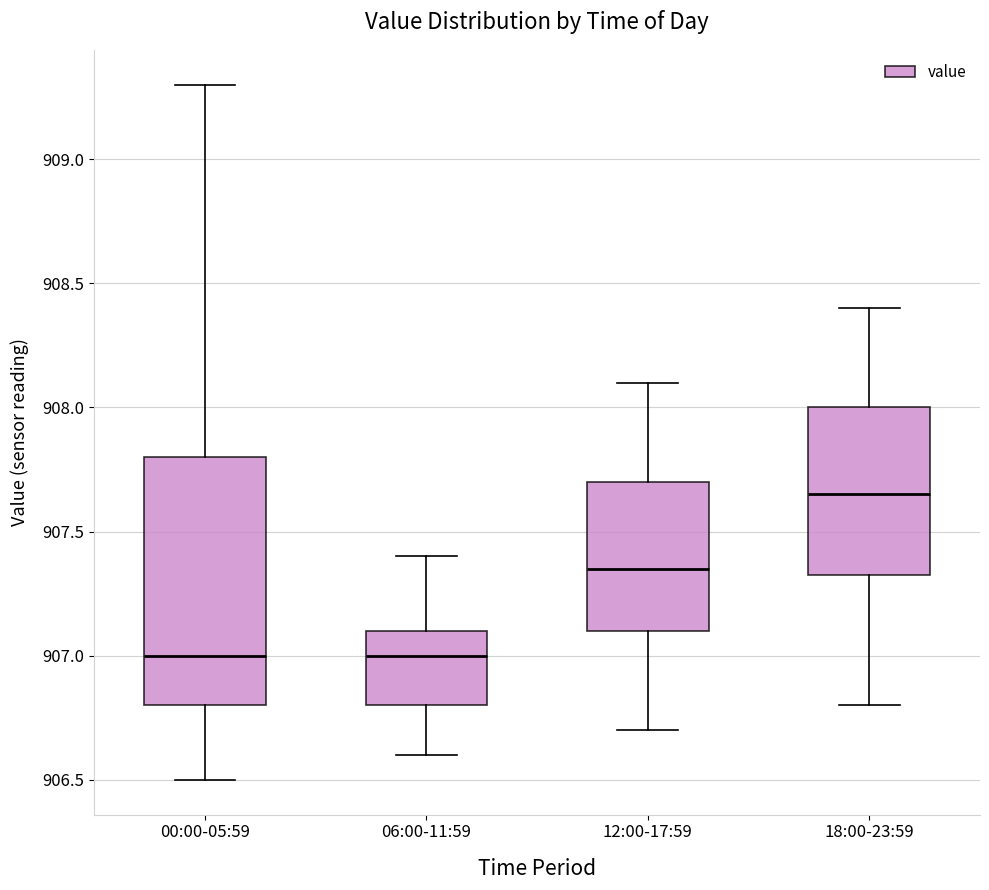

Where does the upper whisker of the box for 12:00-17:59 end on the y-axis? The values are not printed on the chart, so give them approximately, as read against the axis.

908.10